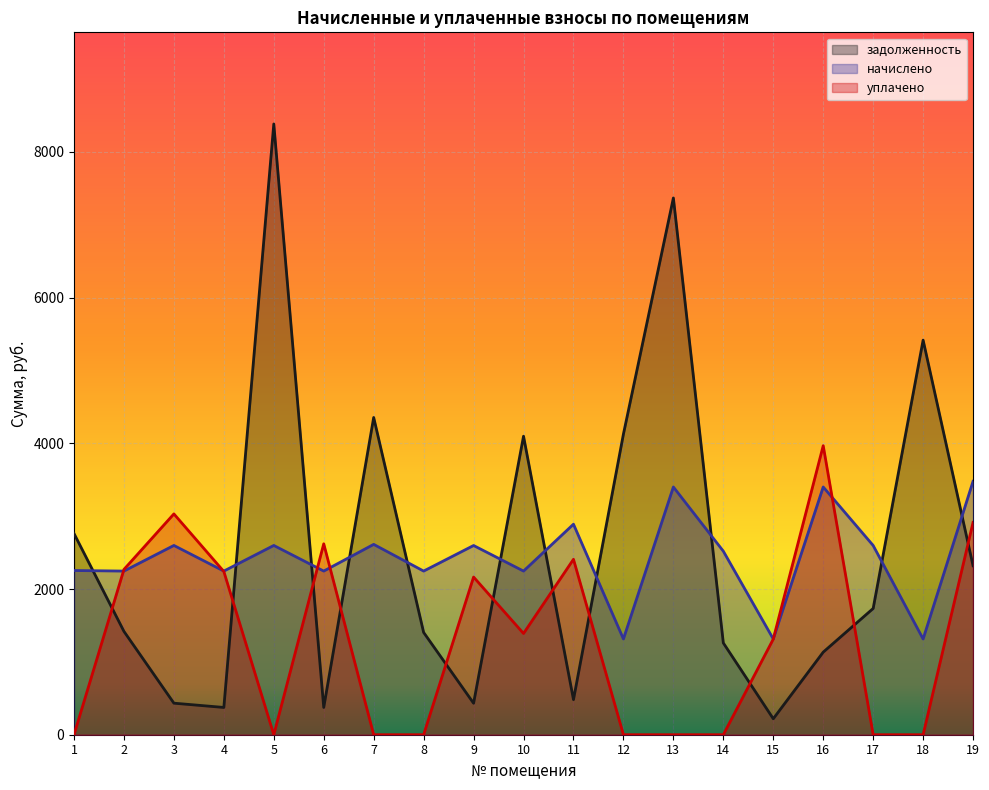

At which category does the chart reach its minimum across all series?

1